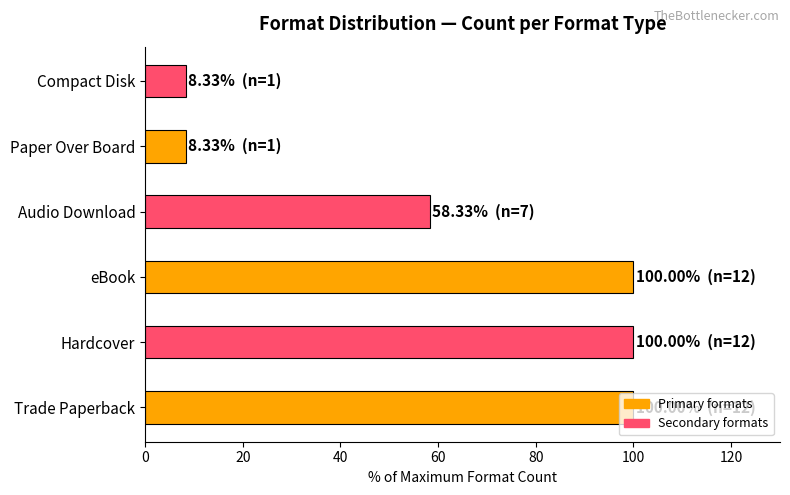

What is the change in value from Trade Paperback to Compact Disk?

-91.7